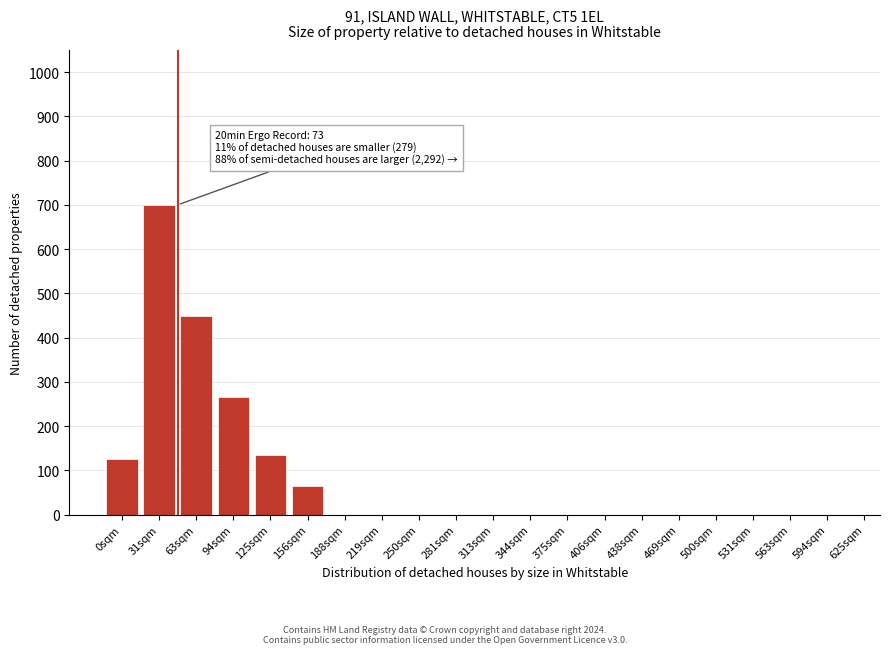

Reading left to right, what are all the values shown in this chart?

0sqm=125	31sqm=700	63sqm=450	94sqm=265	125sqm=135	156sqm=65	188sqm=0	219sqm=0	250sqm=0	281sqm=0	313sqm=0	344sqm=0	375sqm=0	406sqm=0	438sqm=0	469sqm=0	500sqm=0	531sqm=0	563sqm=0	594sqm=0